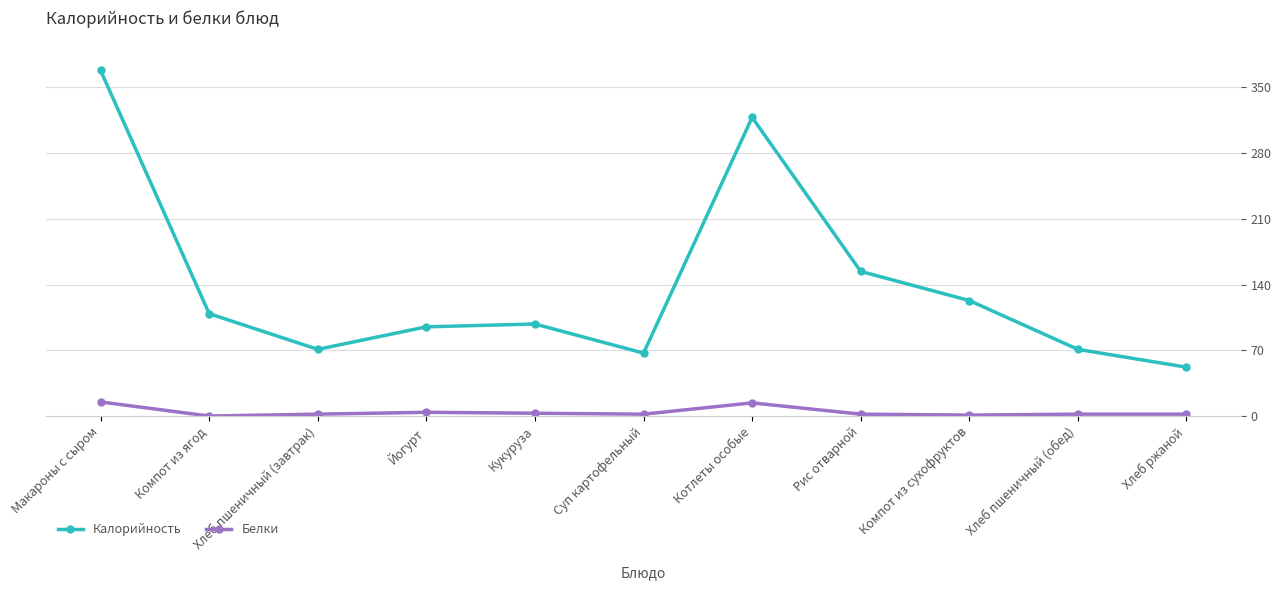

Which series changed the most between Суп картофельный and Компот из сухофруктов?

Калорийность